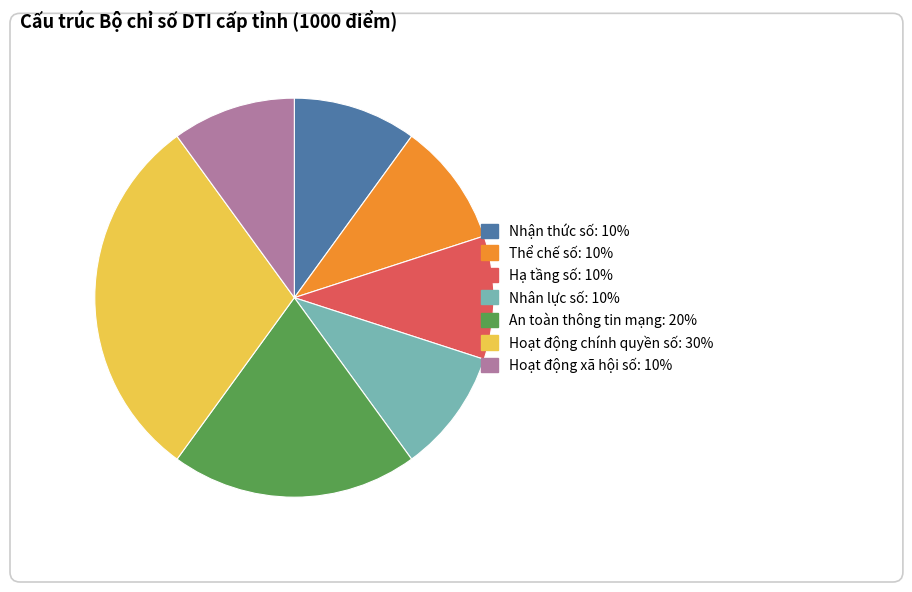

What is the ratio of the value at Hạ tầng số to the value at Hoạt động chính quyền số?

0.3